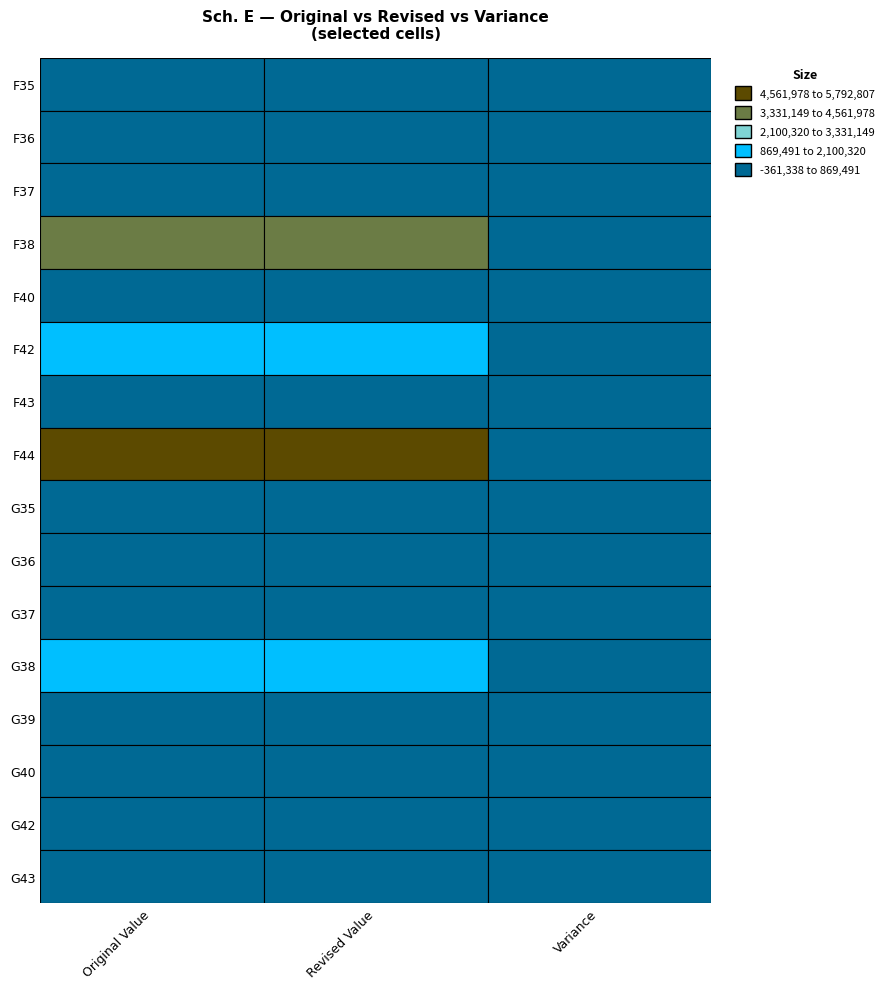

What is the sum of all G40 values?

-414190